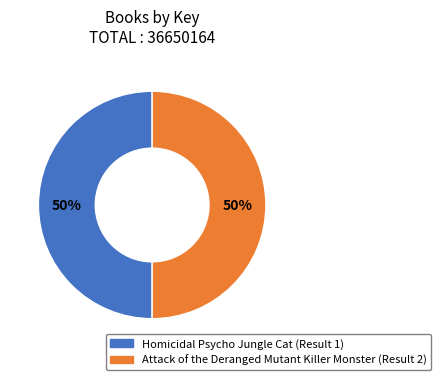

True or false: Homicidal Psycho Jungle Cat (Result 1) accounts for 42% of the total.

False